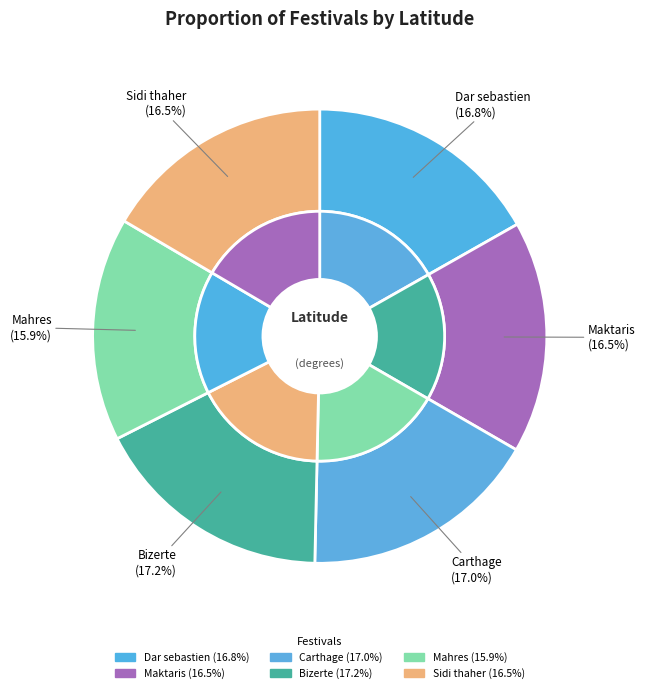

Rank the categories by value from highest to lowest.

Bizerte, Carthage, Dar sebastien, Maktaris, Sidi thaher, Mahres